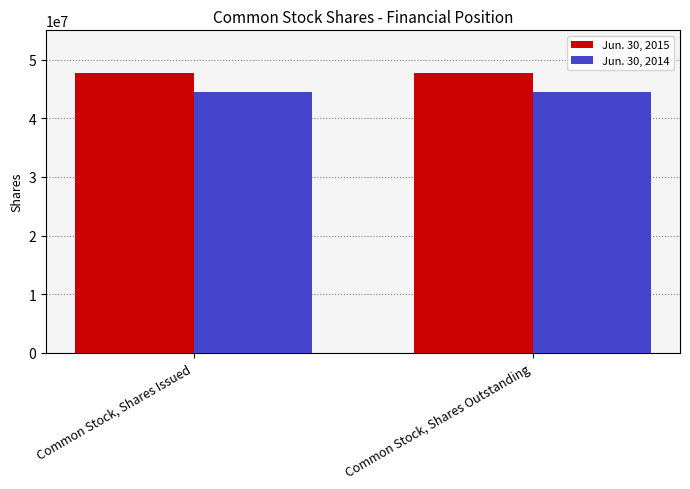

The Jun. 30, 2014 series shows 75318168 at Common Stock, Shares Issued. True or false?

False